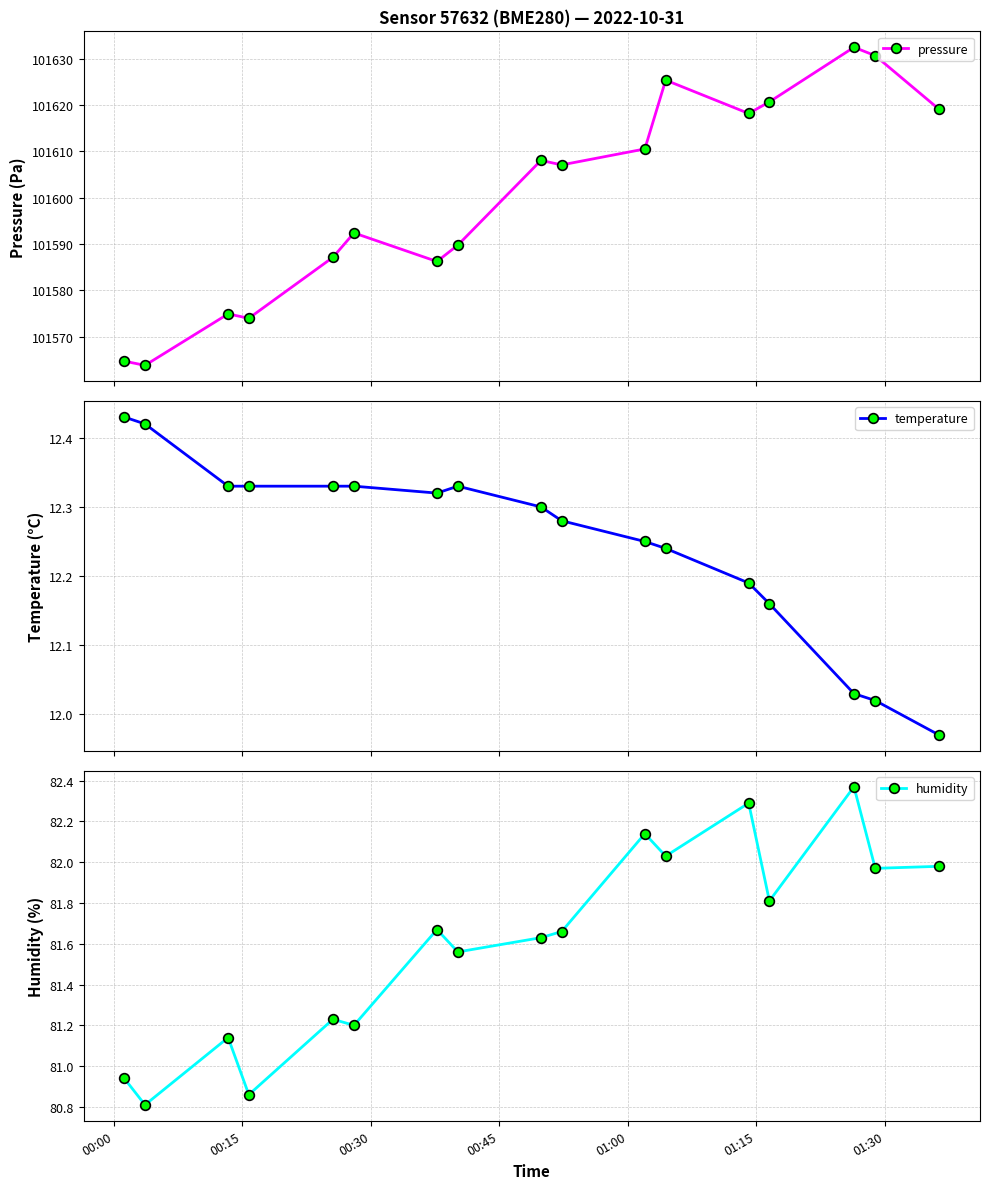

What is the minimum value for humidity?

80.8